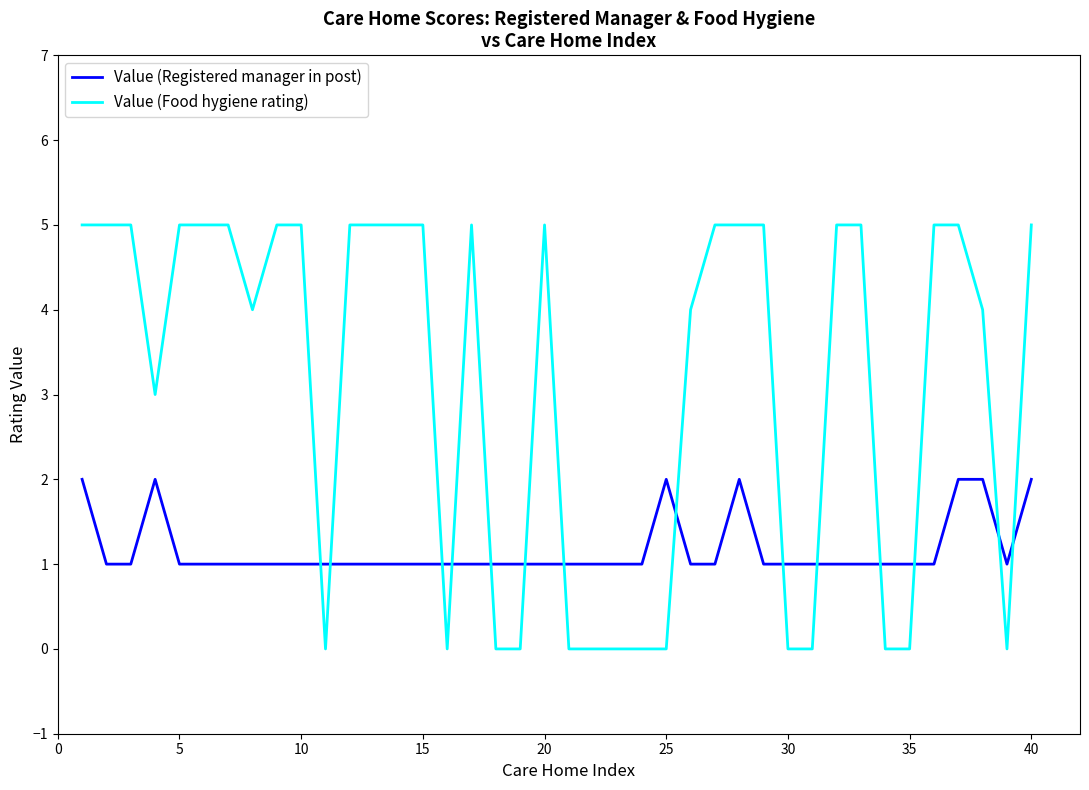

Which series has the widest spread of values?

Value (Food hygiene rating)